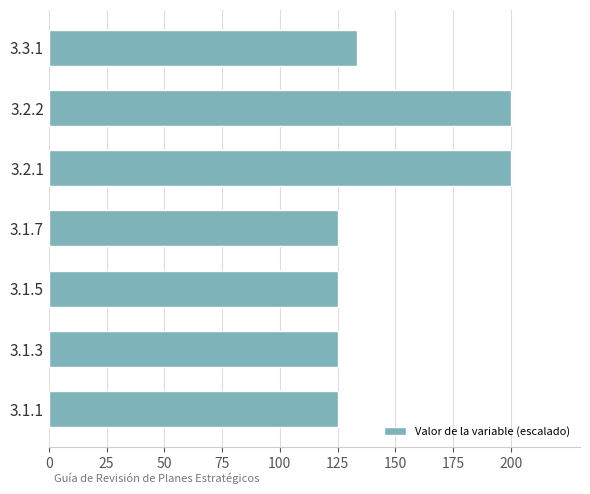

Does the chart contain stacked bars?

No